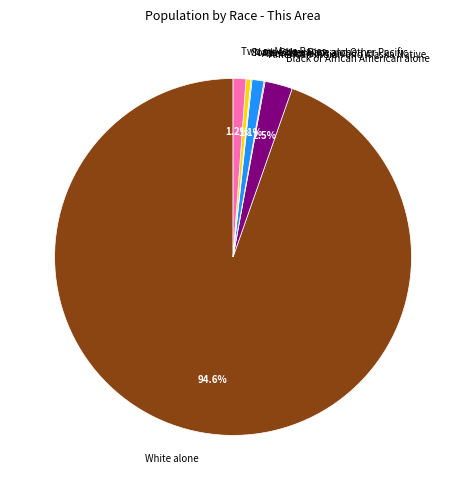

Do Black or African American alone and Some Other Race alone together represent more than half of the pie?

No